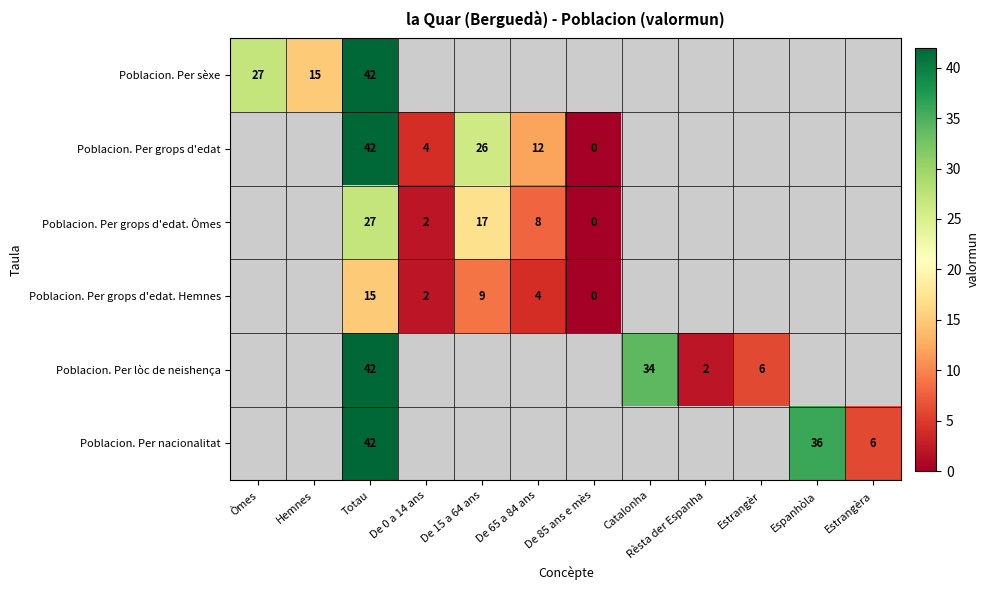

How many data points does each series have?

12